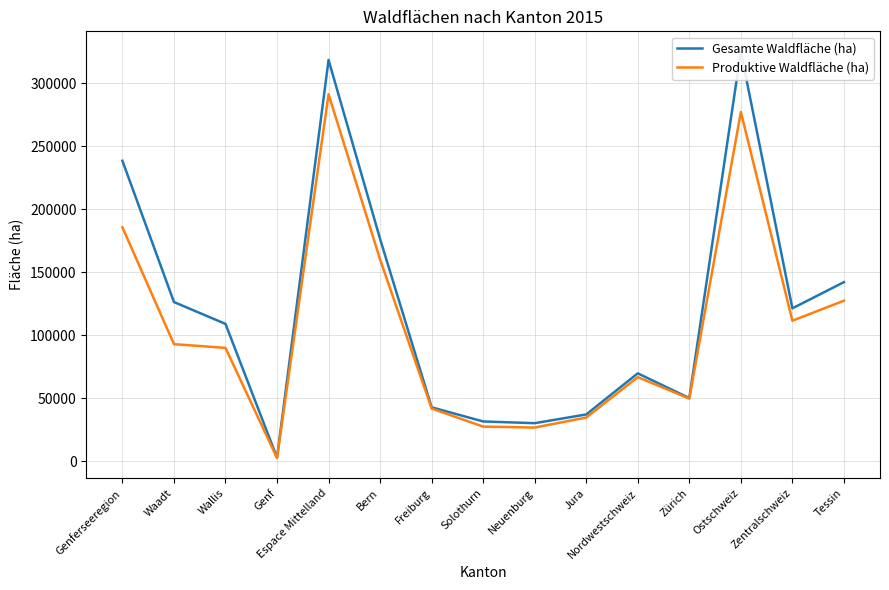

What are all the series names shown in the legend?

Gesamte Waldfläche (ha), Produktive Waldfläche (ha)